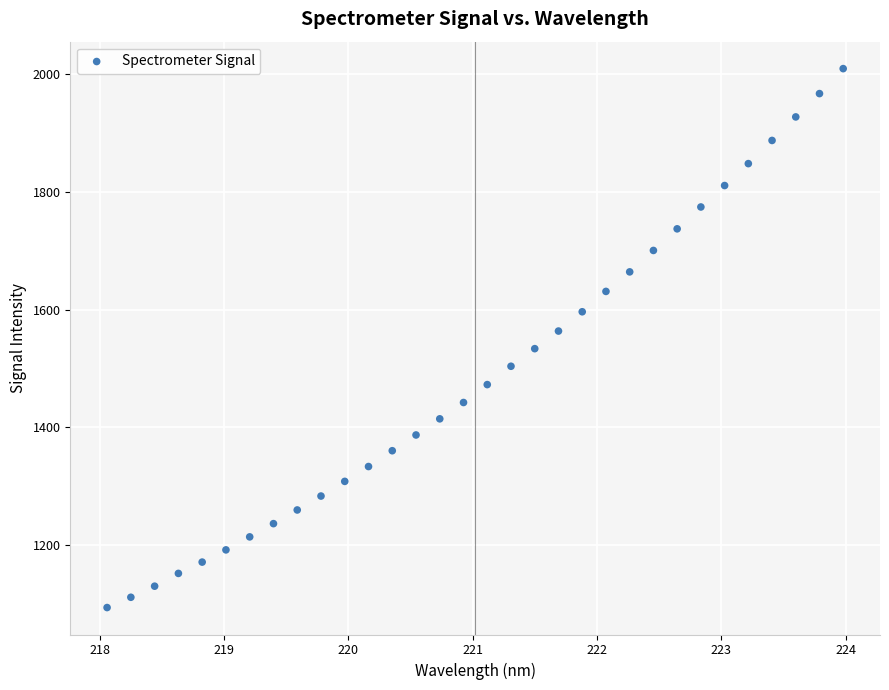

What is the range of X values (max minus min)?

5.9